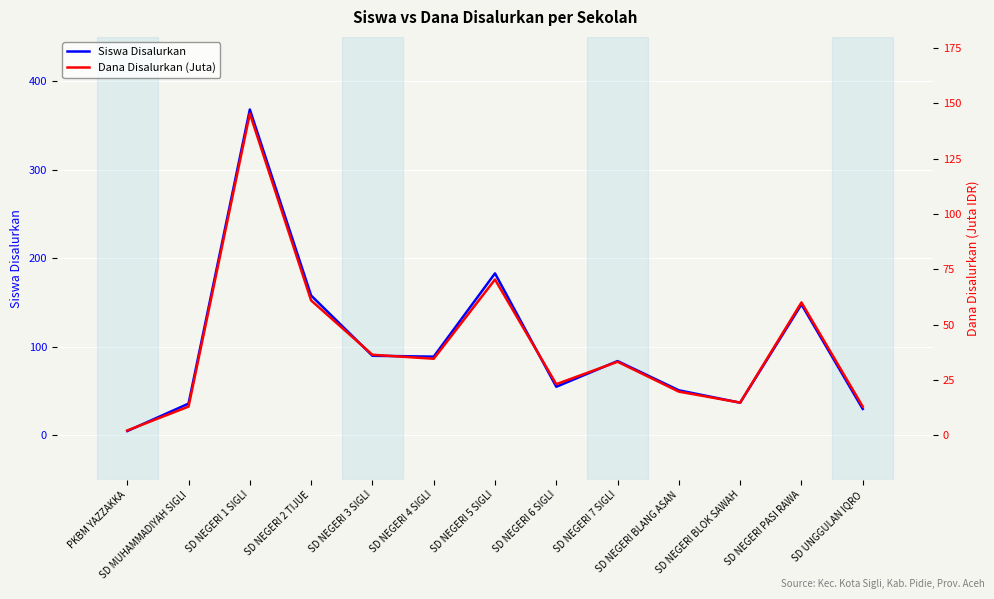

Reading left to right, extract all data points from this chart.

Siswa Disalurkan: PKBM YAZZAKKA=5.0	SD MUHAMMADIYAH SIGLI=36.0	SD NEGERI 1 SIGLI=368.0	SD NEGERI 2 TIJUE=158.0	SD NEGERI 3 SIGLI=90.0	SD NEGERI 4 SIGLI=89.0	SD NEGERI 5 SIGLI=183.0	SD NEGERI 6 SIGLI=55.0	SD NEGERI 7 SIGLI=84.0	SD NEGERI BLANG ASAN=51.0	SD NEGERI BLOK SAWAH=37.0	SD NEGERI PASI RAWA=148.0	SD UNGGULAN IQRO=30.0
Dana Disalurkan (Juta): PKBM YAZZAKKA=2.2	SD MUHAMMADIYAH SIGLI=13.1	SD NEGERI 1 SIGLI=145.3	SD NEGERI 2 TIJUE=61.0	SD NEGERI 3 SIGLI=36.5	SD NEGERI 4 SIGLI=34.6	SD NEGERI 5 SIGLI=70.4	SD NEGERI 6 SIGLI=23.2	SD NEGERI 7 SIGLI=33.3	SD NEGERI BLANG ASAN=19.8	SD NEGERI BLOK SAWAH=14.8	SD NEGERI PASI RAWA=60.1	SD UNGGULAN IQRO=13.1